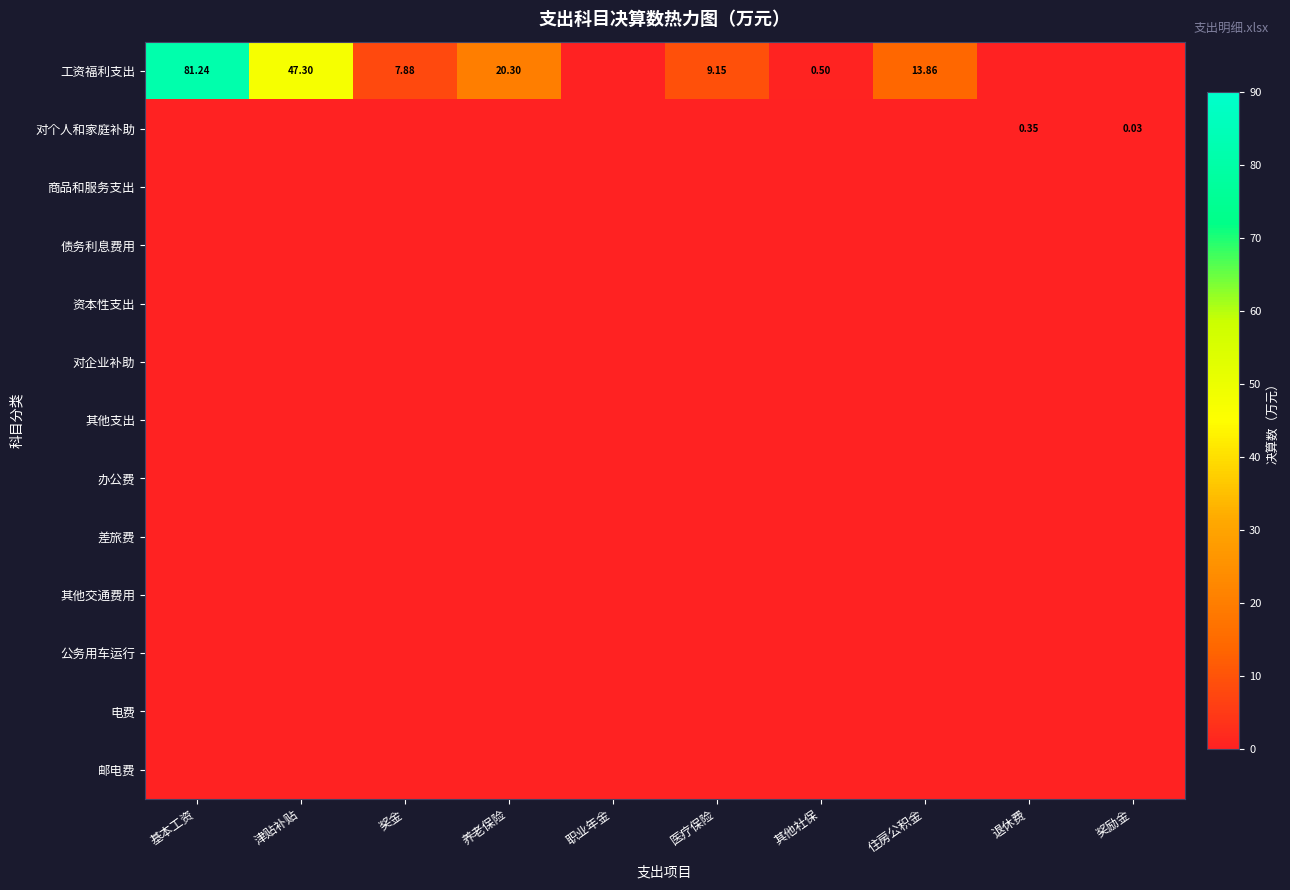

Between 奖金 and 住房公积金, which is larger?

住房公积金